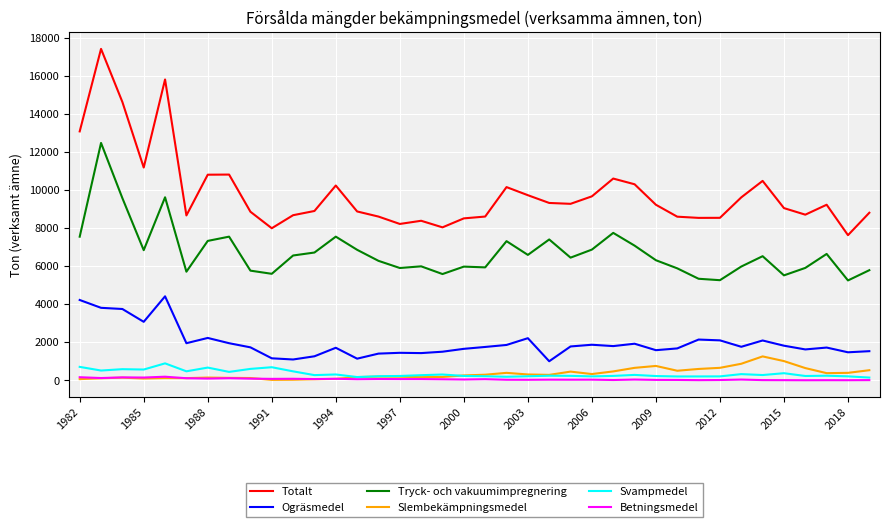

Which series has the largest range (max minus min)?

Totalt